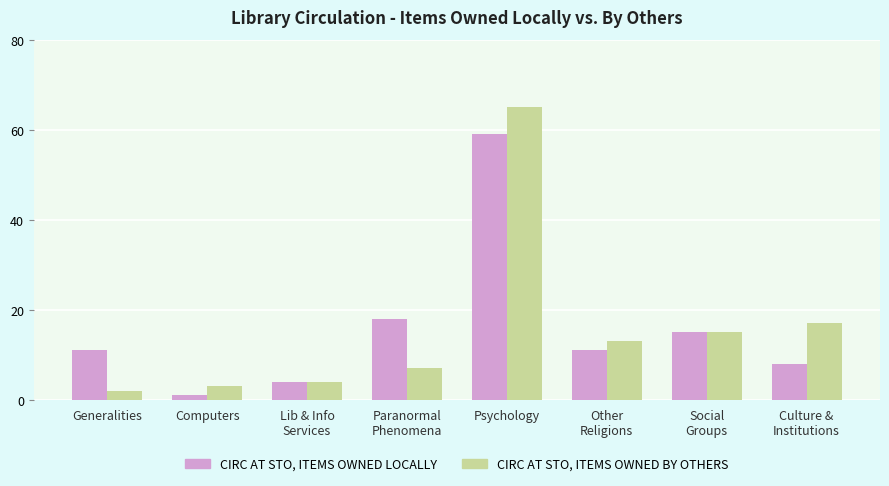

What is the lowest value of the CIRC AT STO, ITEMS OWNED BY OTHERS series?

2